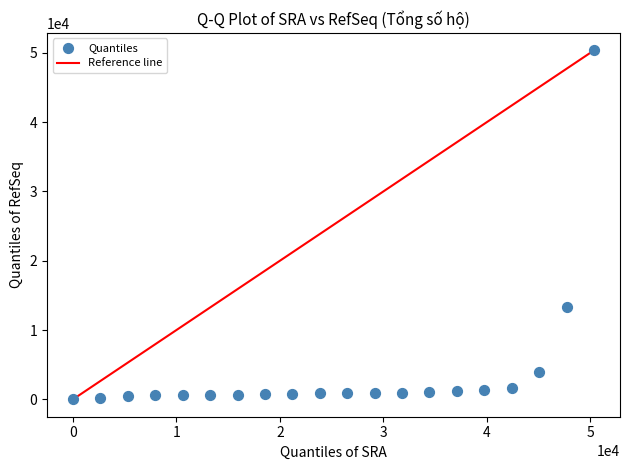

What is the range of Y values (max minus min)?

50362